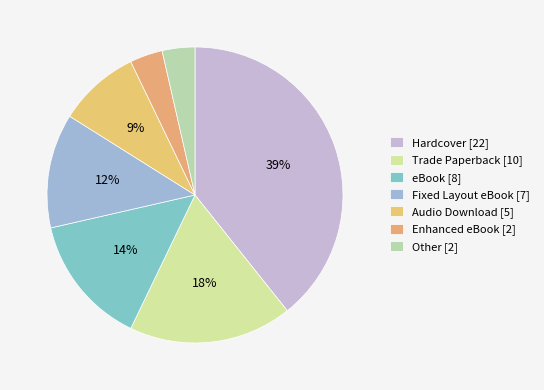

Is it true that eBook is 14% of the pie?

True